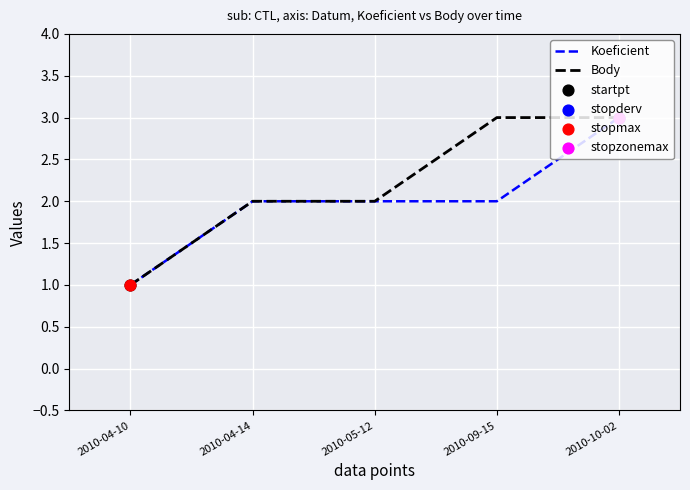

True or false: Koeficient has a value of 0 at 2010-04-10.

False